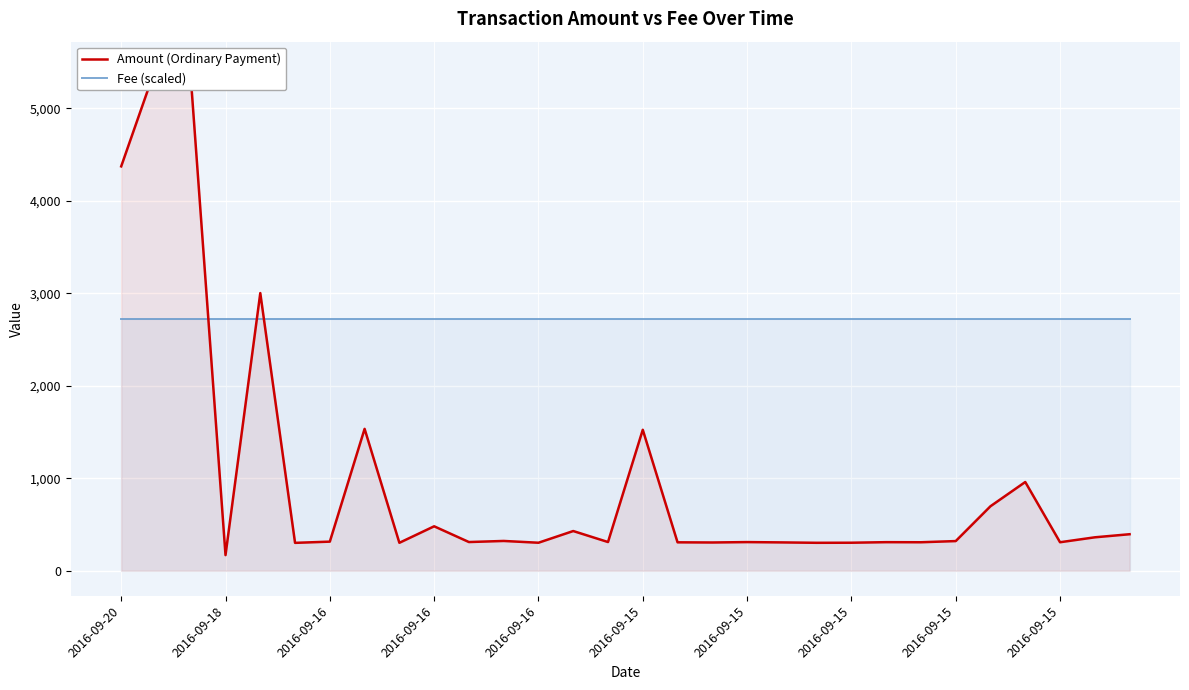

How many lines are shown in the chart?

2